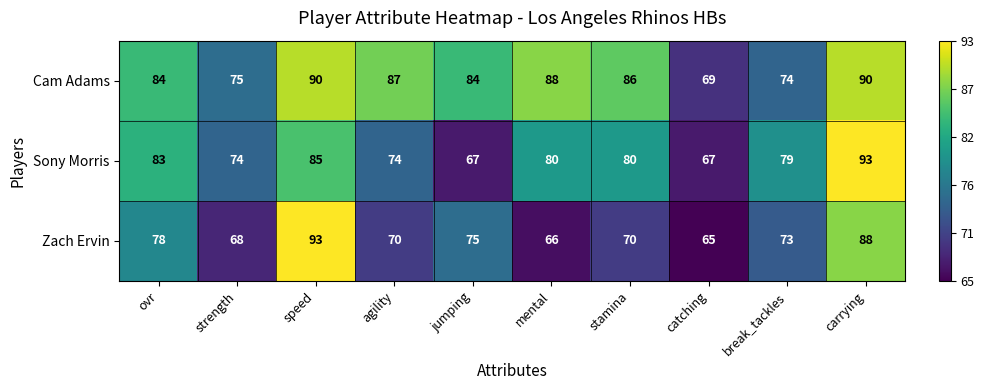

Between speed and carrying, which series saw the biggest shift?

Sony Morris